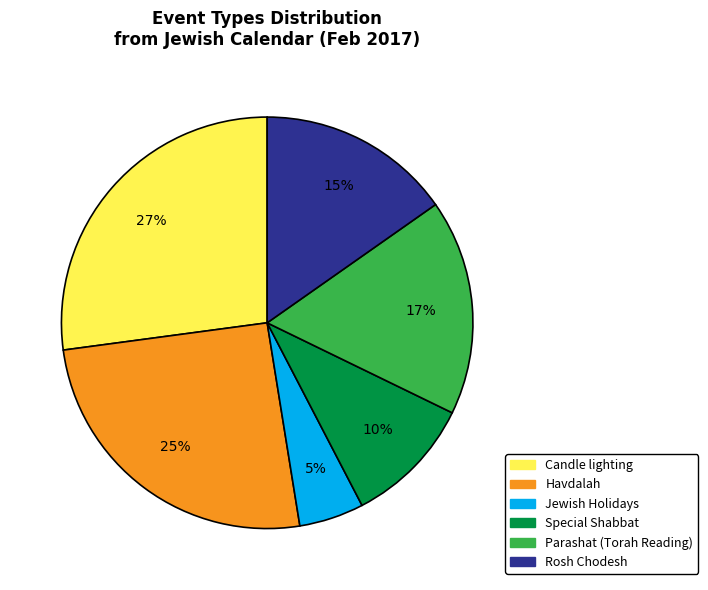

To the nearest percent, what percentage of the pie is Parashat (Torah Reading)?

17%